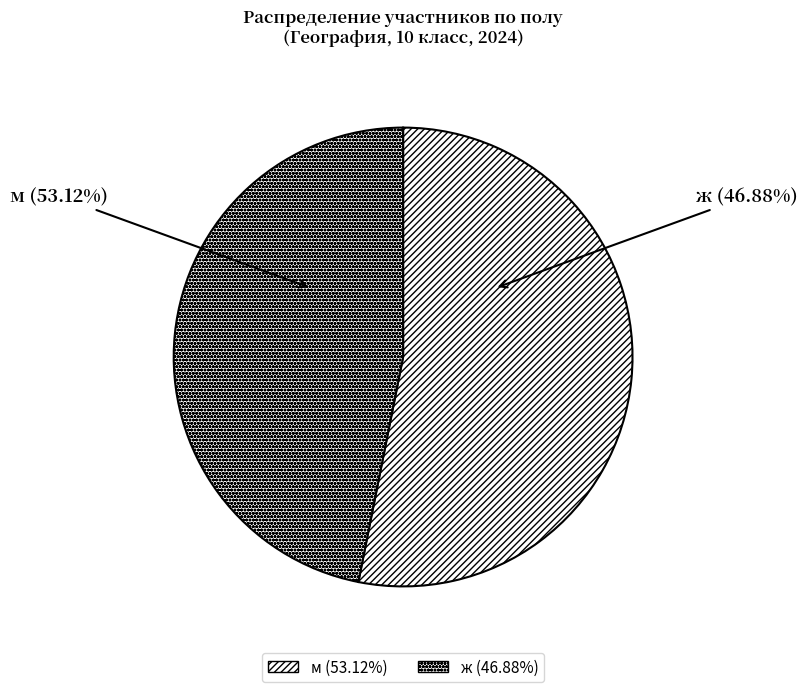

Do ж and м together represent more than half of the pie?

Yes